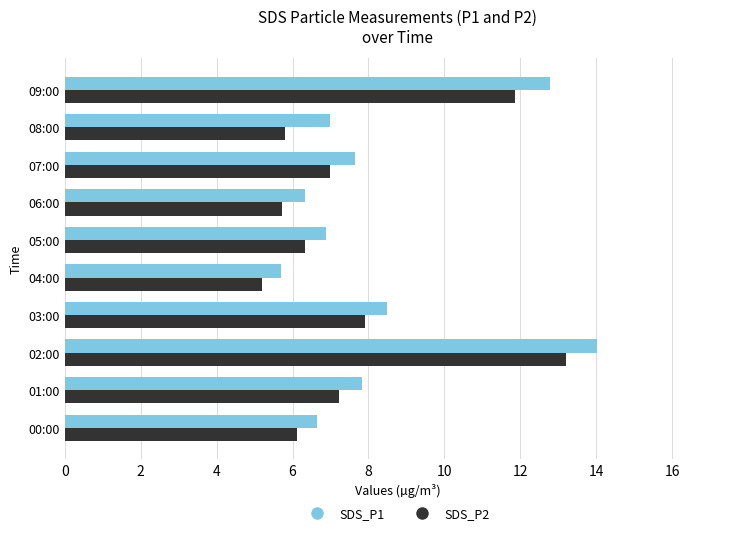

What are all the series names shown in the legend?

SDS_P1, SDS_P2